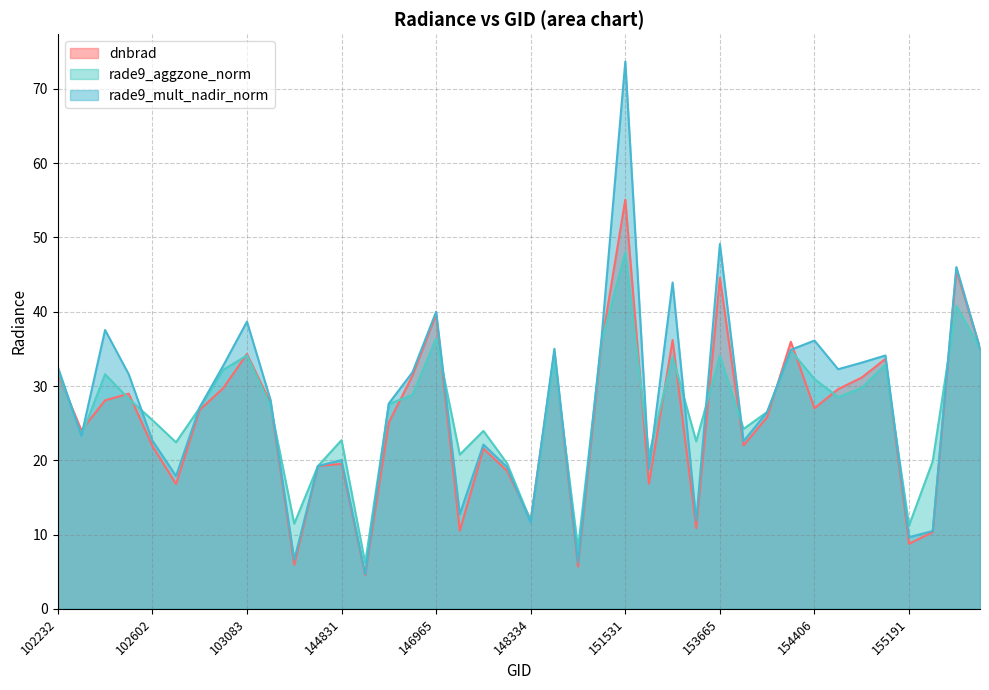

How many lines are shown in the chart?

3